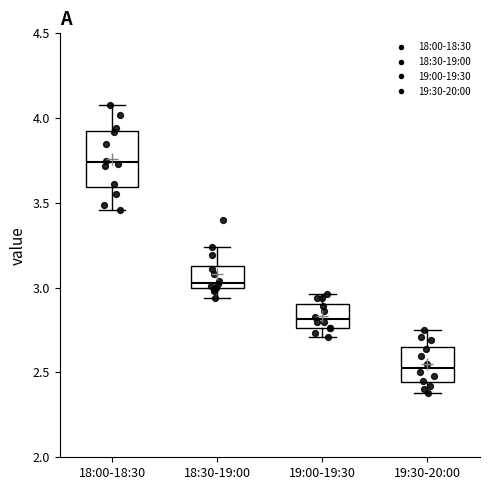

Reading left to right, read every box against the y-axis: the position of its median line, the range the box covers, and the ends of its whiskers. The values are not printed on the chart, so give them approximately, as read against the axis.

18:00-18:30: median 3.75, box 3.60 to 3.95, whiskers 3.45 to 4.10
18:30-19:00: median 3.05, box 3.00 to 3.15, whiskers 2.95 to 3.25
19:00-19:30: median 2.80, box 2.75 to 2.90, whiskers 2.70 to 2.95
19:30-20:00: median 2.55, box 2.45 to 2.65, whiskers 2.40 to 2.75